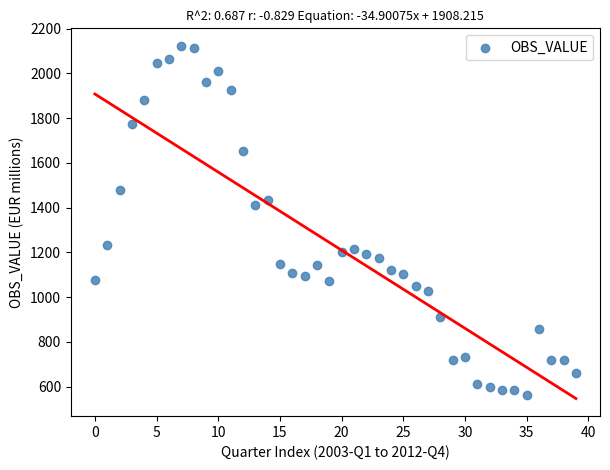

What Y value in the scatter plot is closest to 1343?

1414